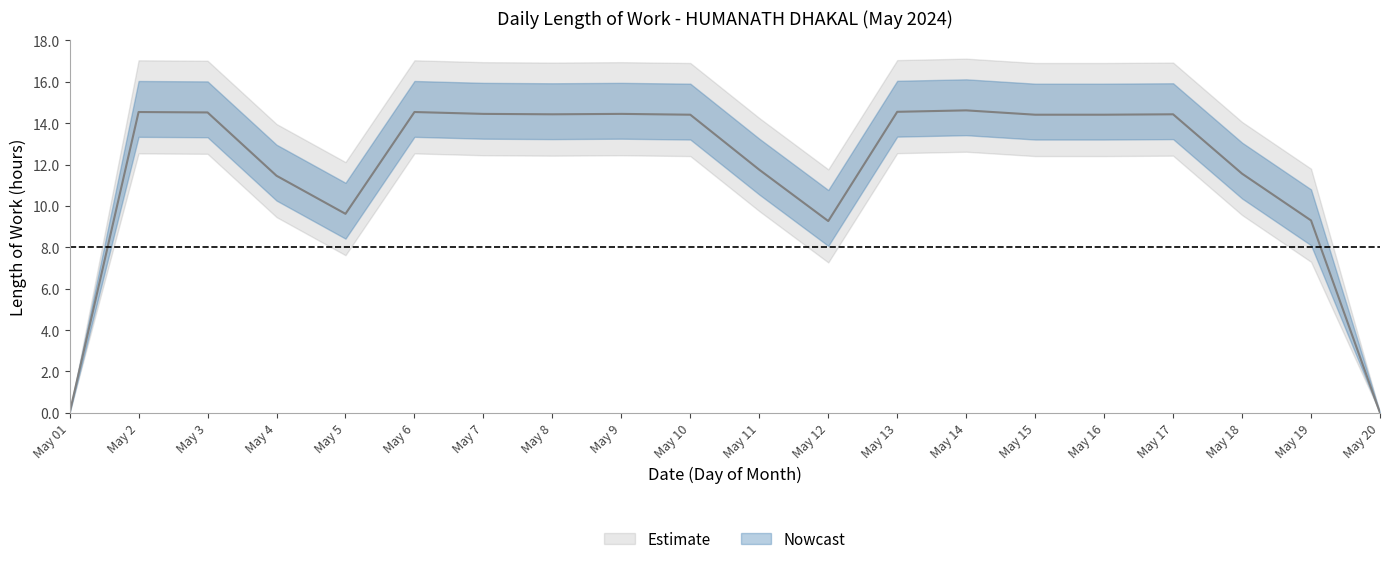

The value at May 10 is 14.4. True or false?

True